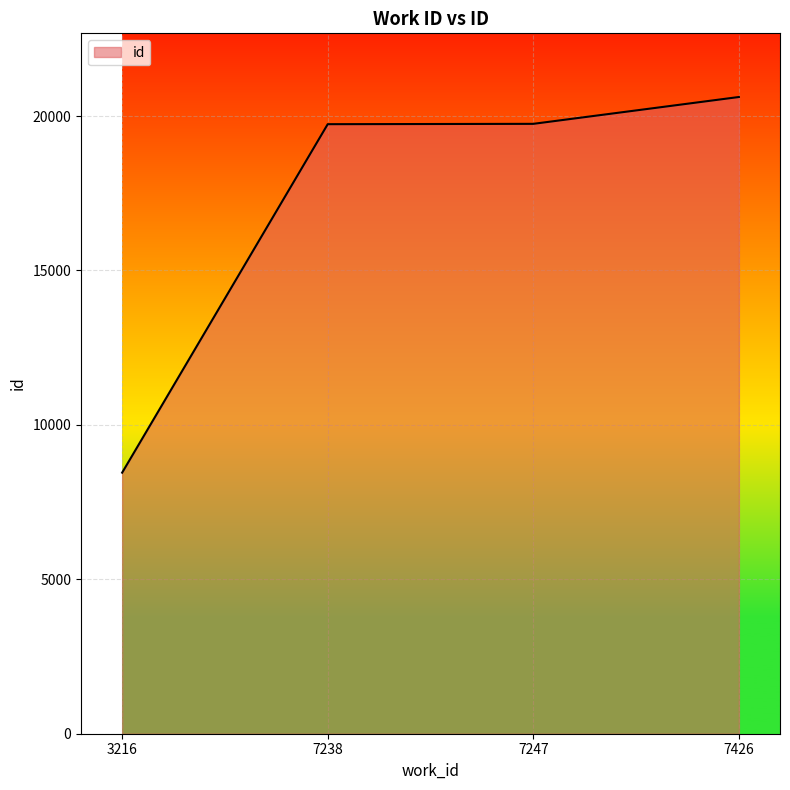

True or false: the data shows 12969 at 3216.

False